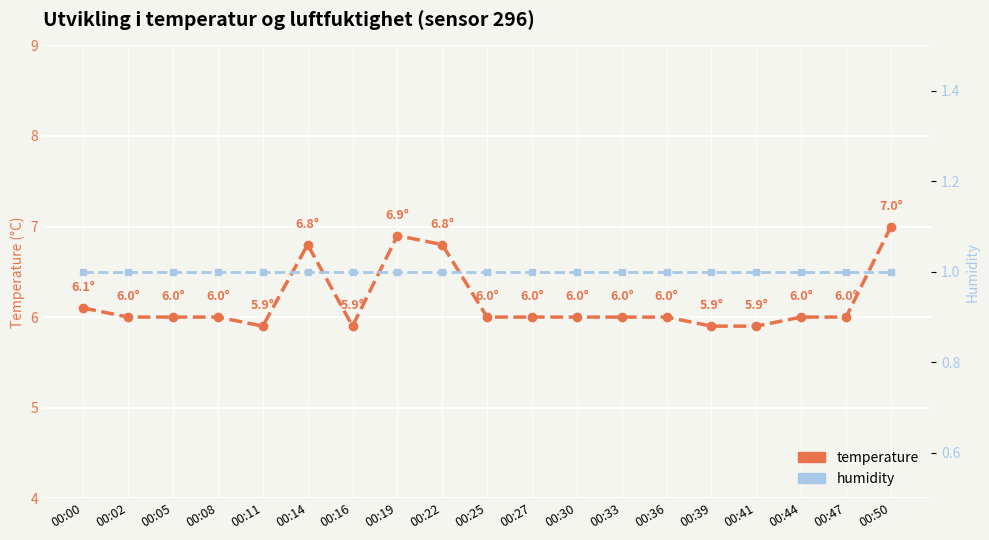

Reading right to left, transcribe all the data shown in this chart.

temperature: 00:50=7.0	00:47=6.0	00:44=6.0	00:41=5.9	00:39=5.9	00:36=6.0	00:33=6.0	00:30=6.0	00:27=6.0	00:25=6.0	00:22=6.8	00:19=6.9	00:16=5.9	00:14=6.8	00:11=5.9	00:08=6.0	00:05=6.0	00:02=6.0	00:00=6.1
humidity: 00:50=1.0	00:47=1.0	00:44=1.0	00:41=1.0	00:39=1.0	00:36=1.0	00:33=1.0	00:30=1.0	00:27=1.0	00:25=1.0	00:22=1.0	00:19=1.0	00:16=1.0	00:14=1.0	00:11=1.0	00:08=1.0	00:05=1.0	00:02=1.0	00:00=1.0